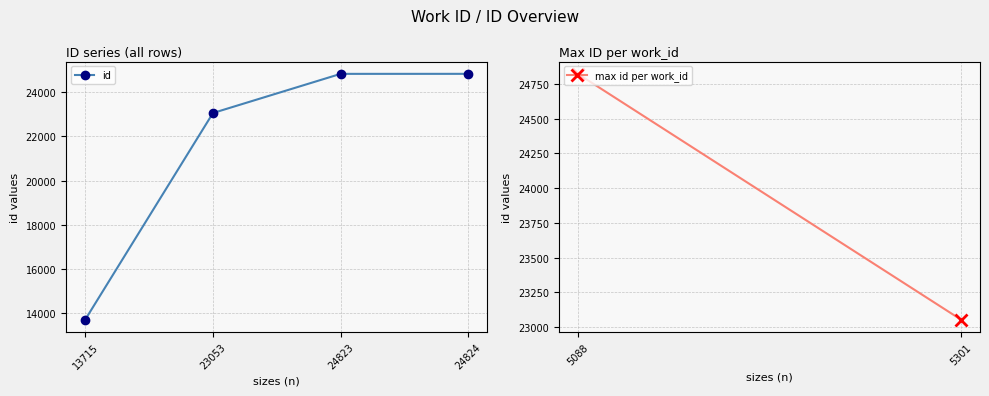

True or false: there are more than 1 points higher than both neighbors.

False